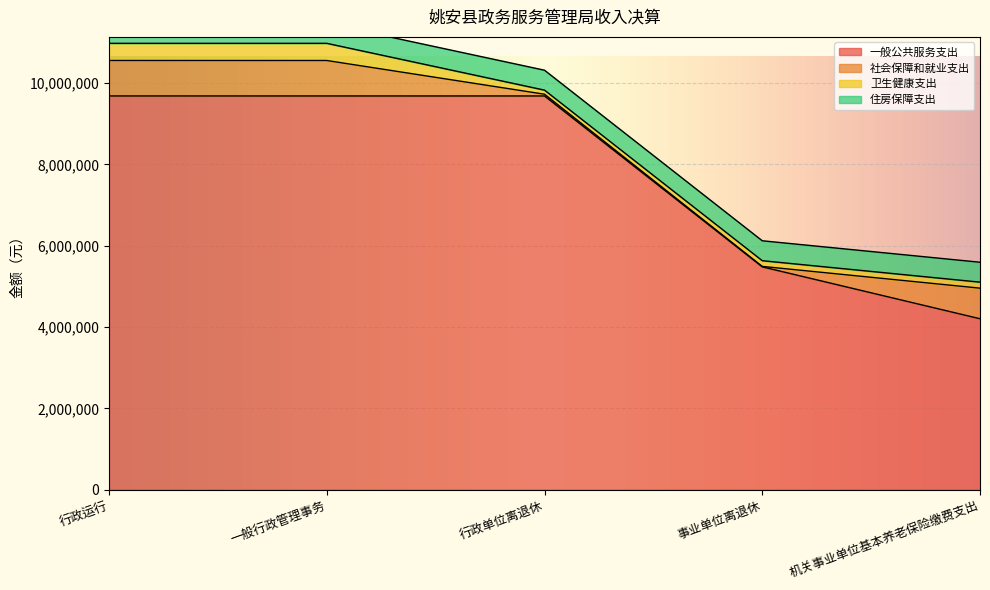

What is the total value across all series at 行政运行?

11469320.9